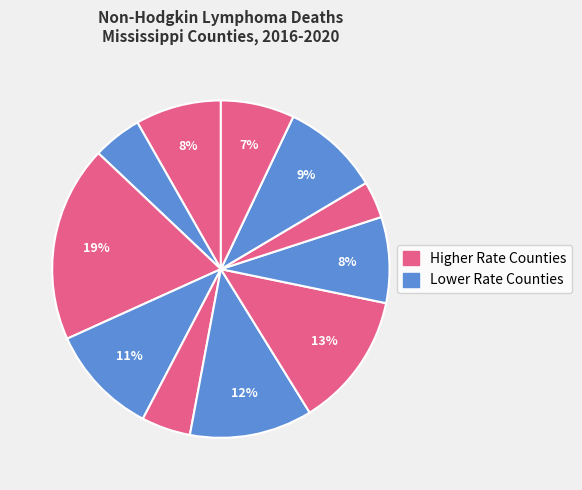

How many segments does this pie chart have?

11